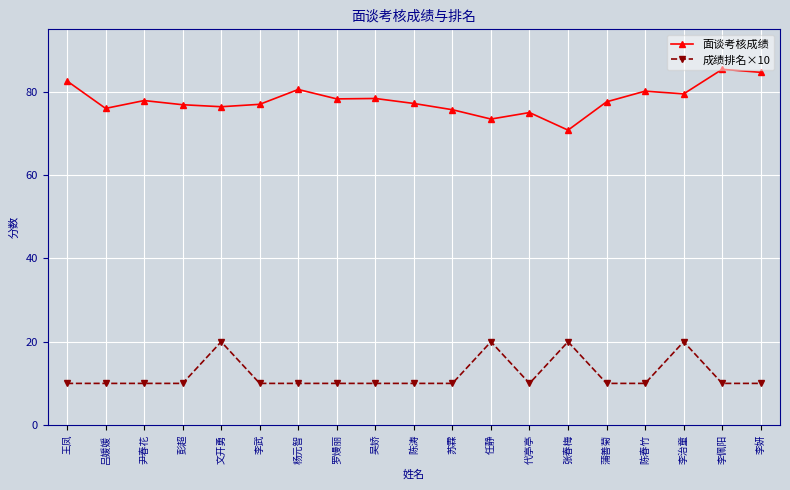

How many series are shown in this chart?

2